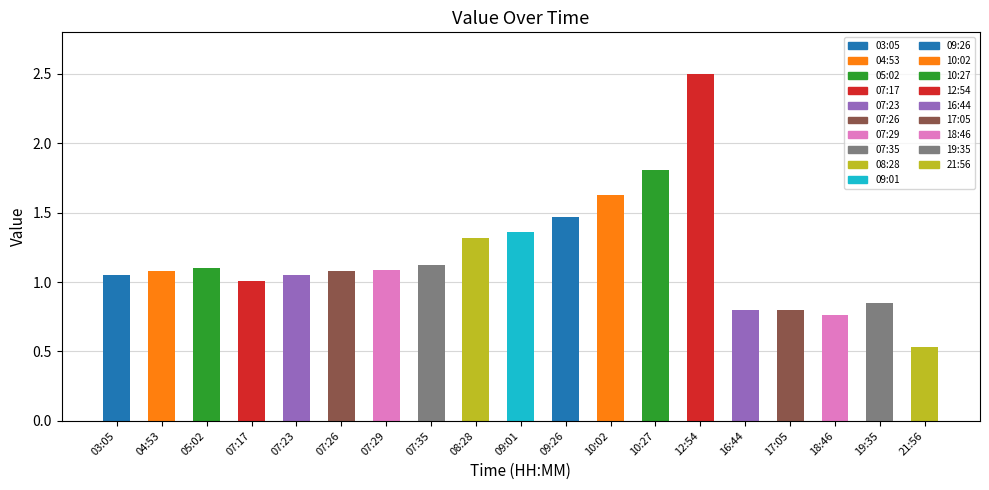

What is the sum of the values at 08:28 and 21:56?

1.9